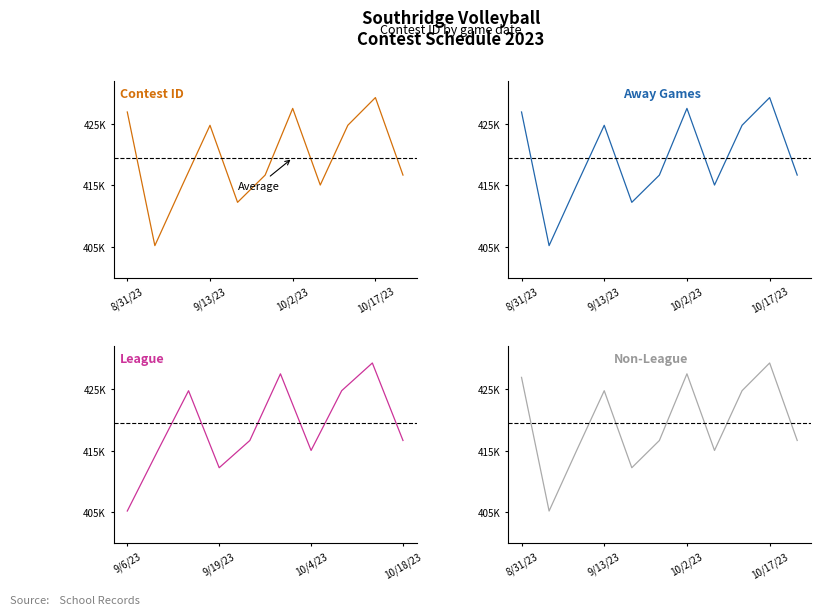

What is the average value?

419486